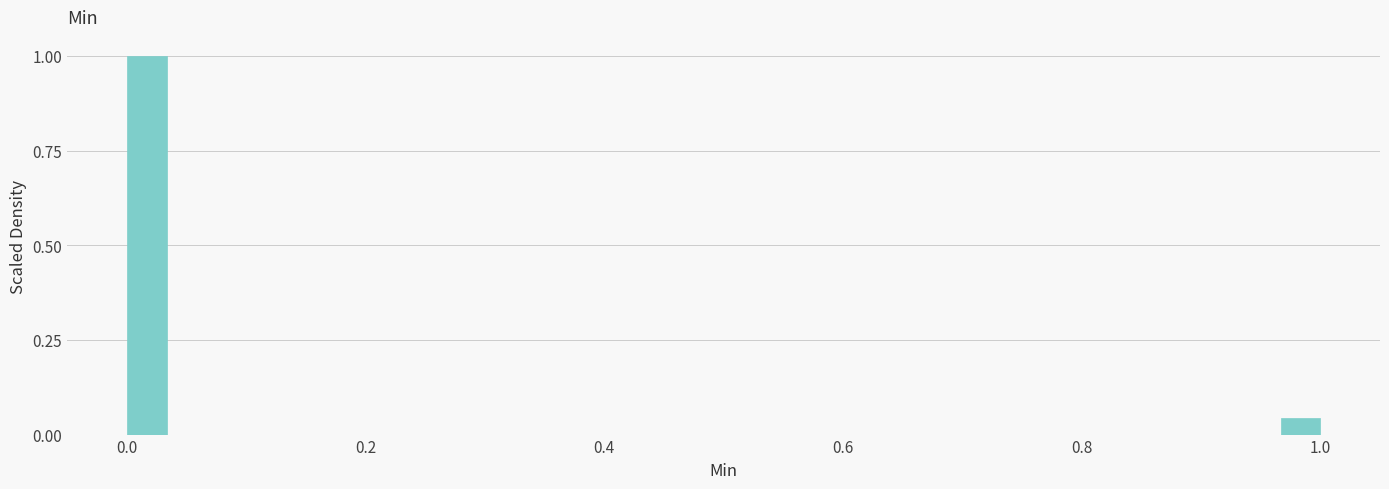

Read against the x-axis, roughly where is the centre of the tallest bar?

0.02